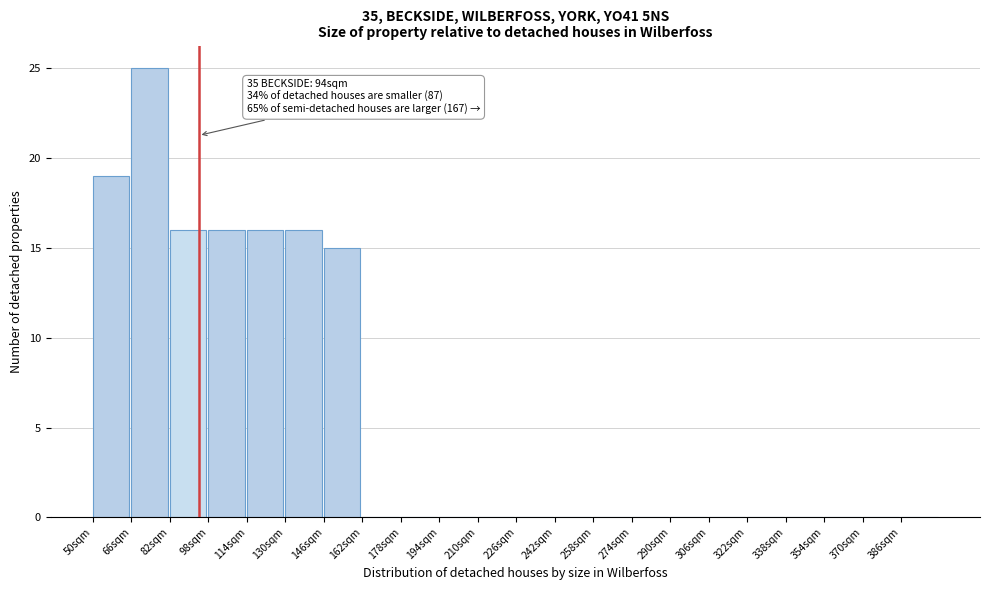

Over which range of the x-axis is the bar tallest?

66 to 82